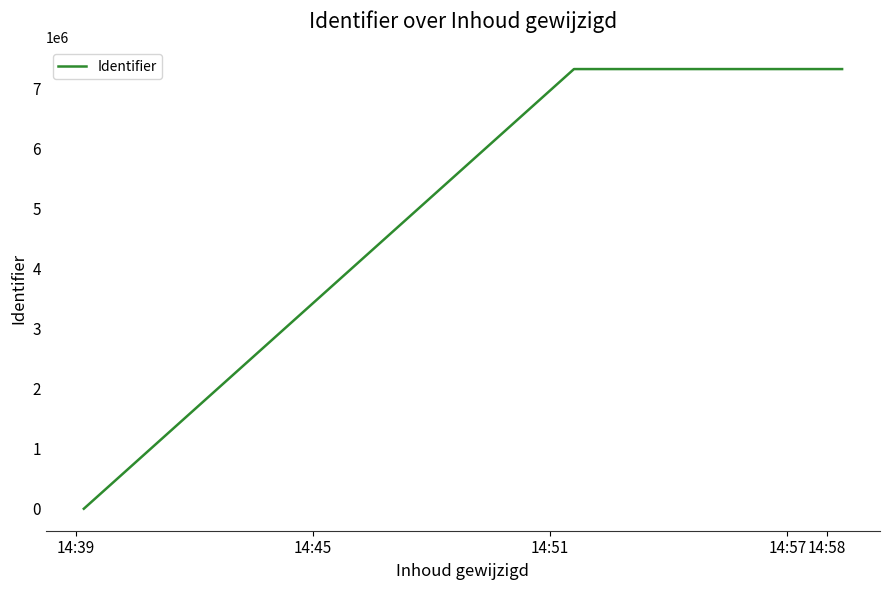

What is the maximum value shown in the chart?

7318173